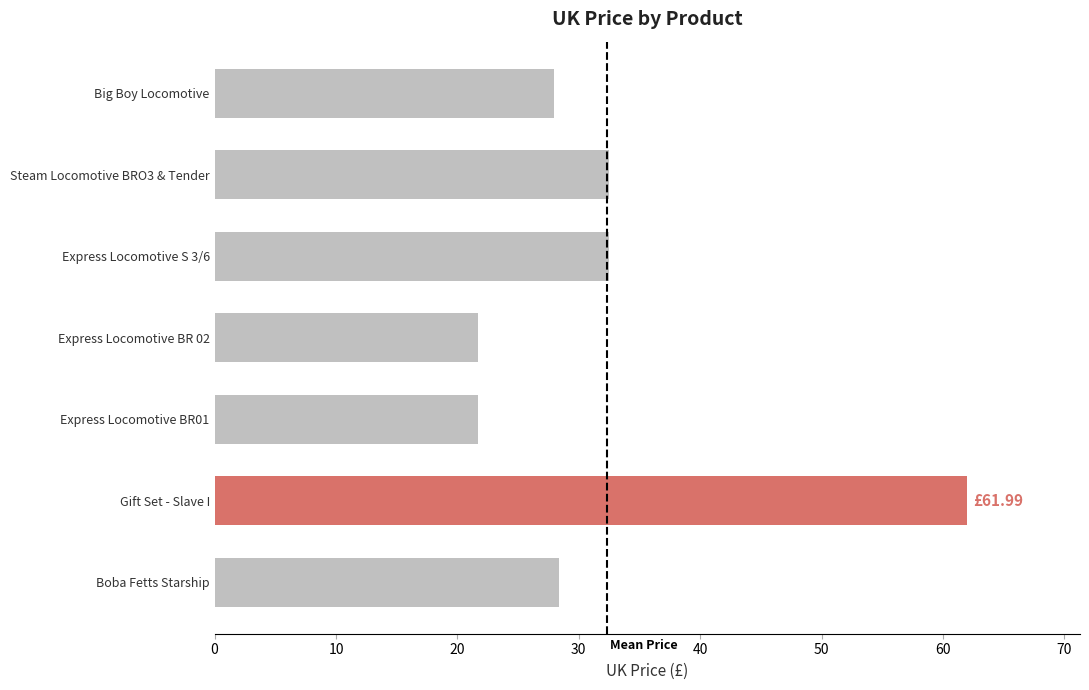

What is the label of the 1st bar from the top?

Big Boy Locomotive